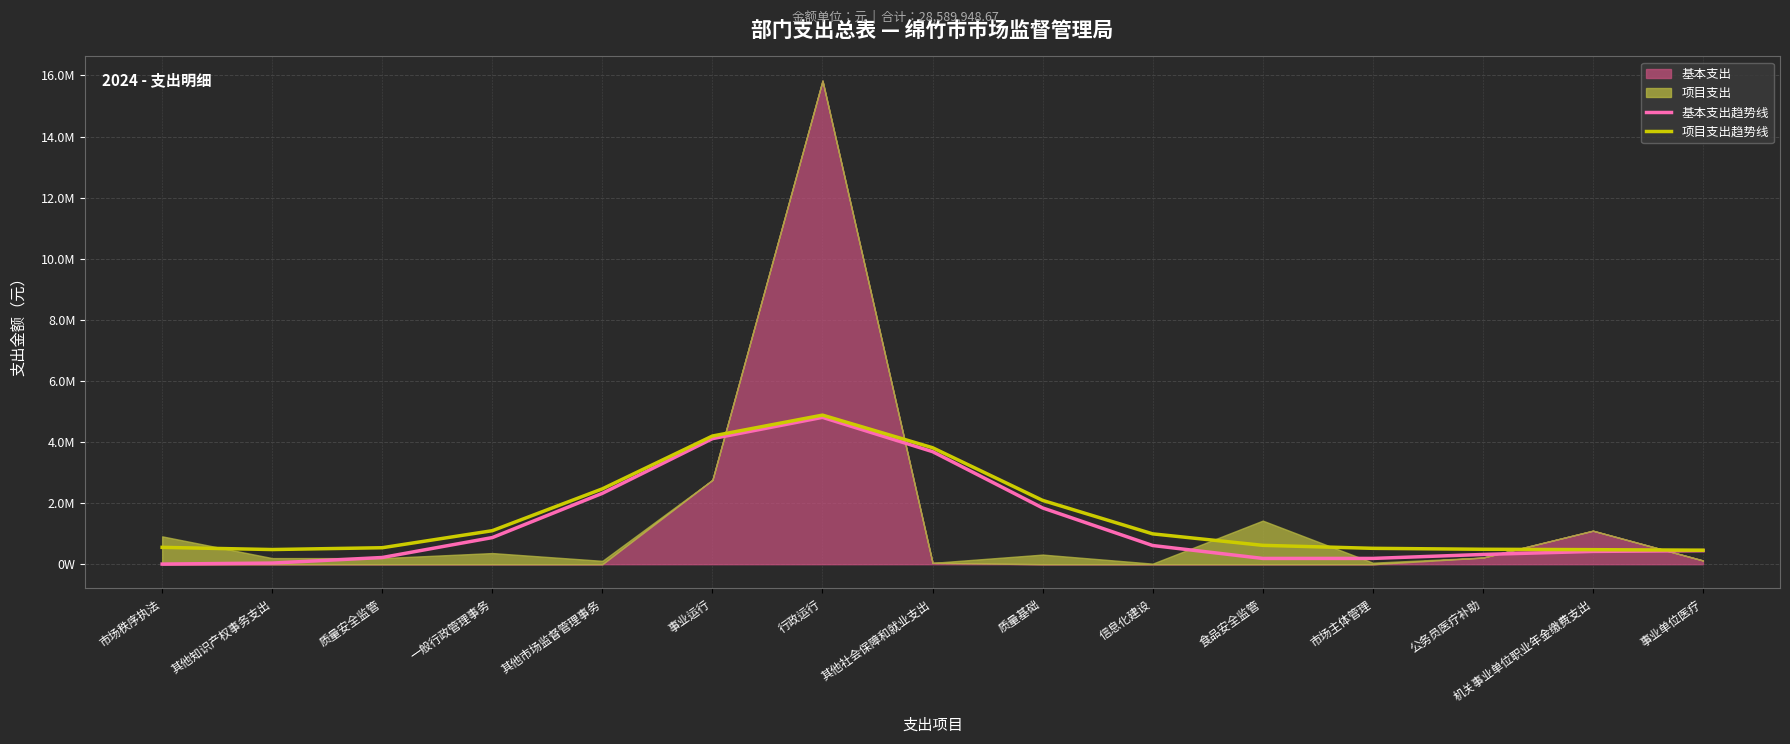

Is it true that 基本支出趋势线 equals 840794.8 at 信息化建设?

False